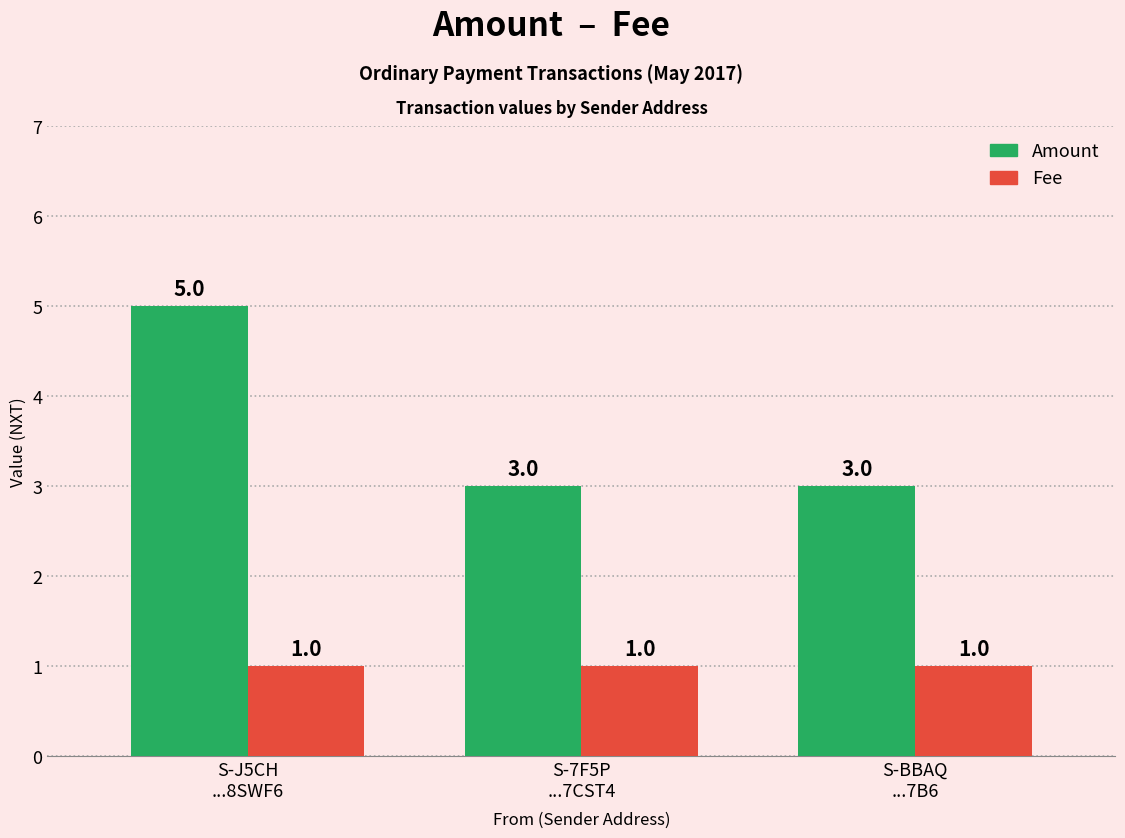

Which series has the largest total across all categories?

Amount